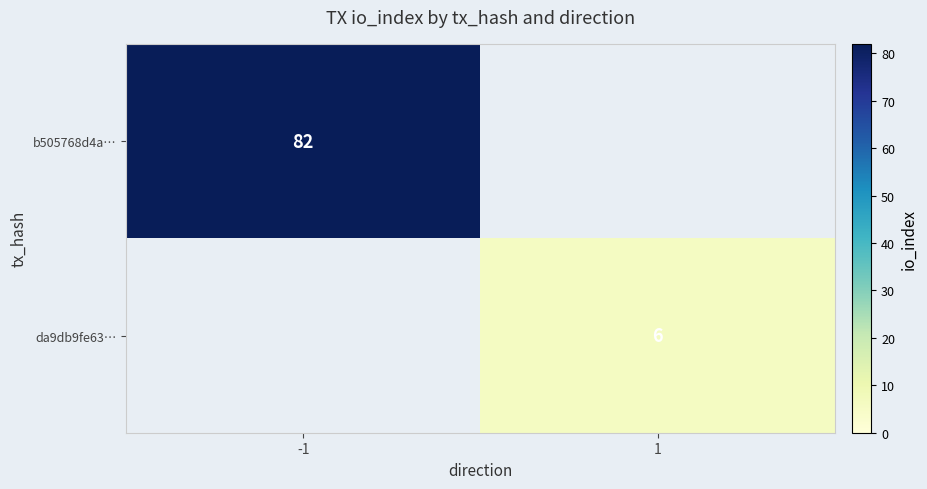

At how many categories does at least one series exceed 29?

1